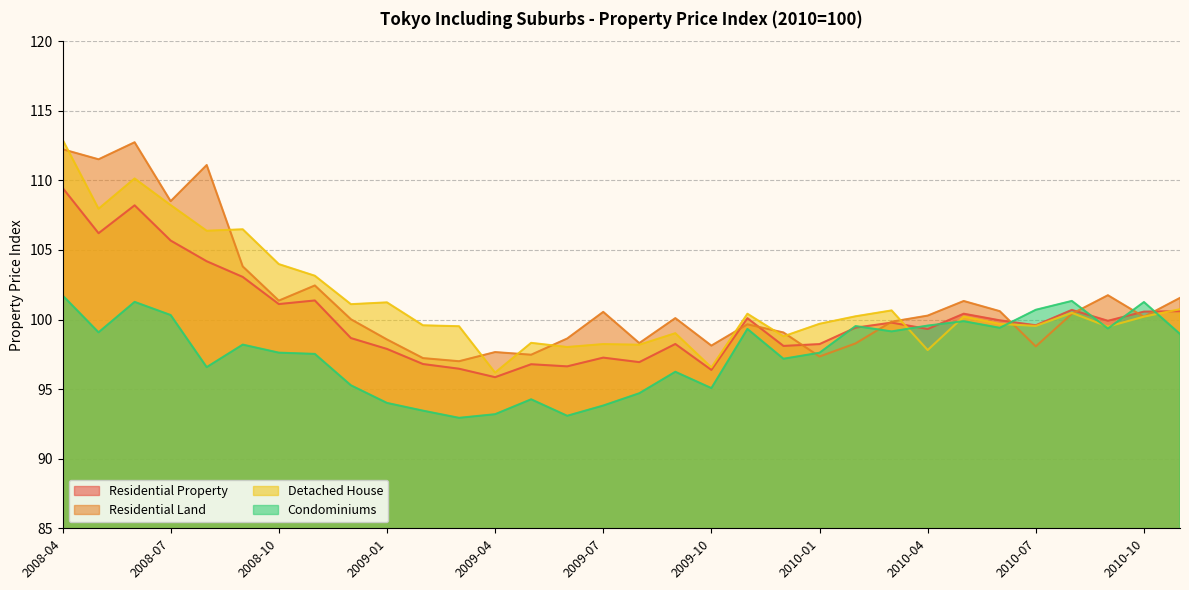

What is the approximate value of Condominiums at 2009-03?

92.9